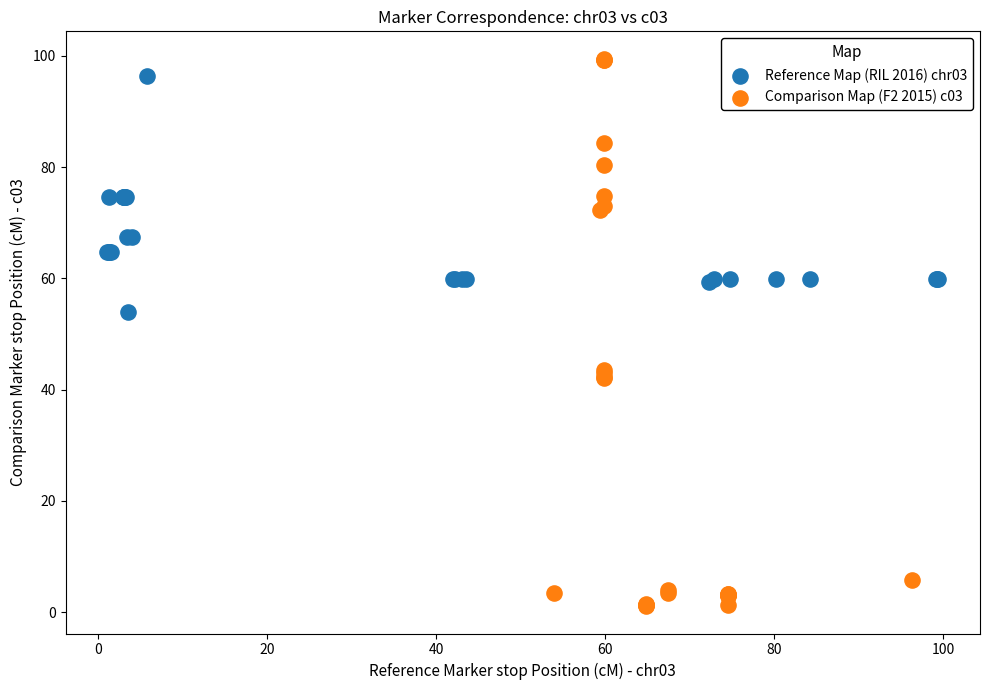

Which series has the widest spread of Y values?

Comparison Map (F2 2015) c03